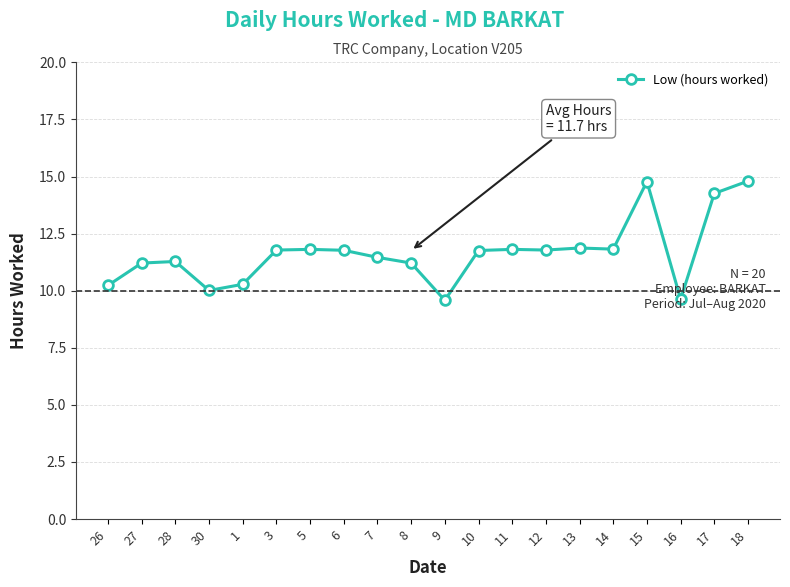

Count the number of data series in this chart.

1